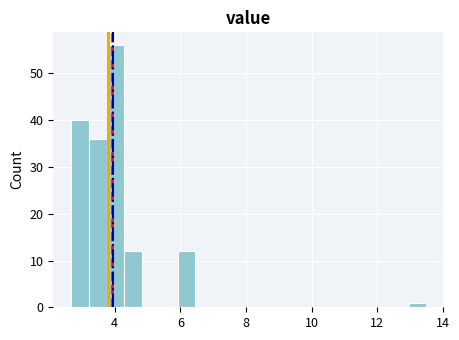

Read against the x-axis, roughly where is the centre of the tallest bar?

4.0